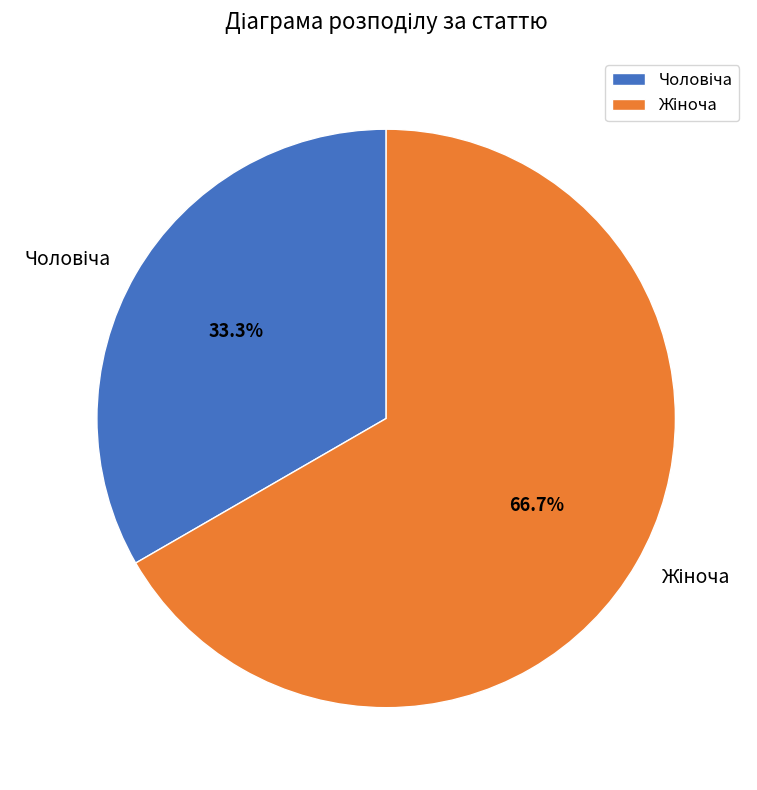

Does any single category account for the majority?

Yes